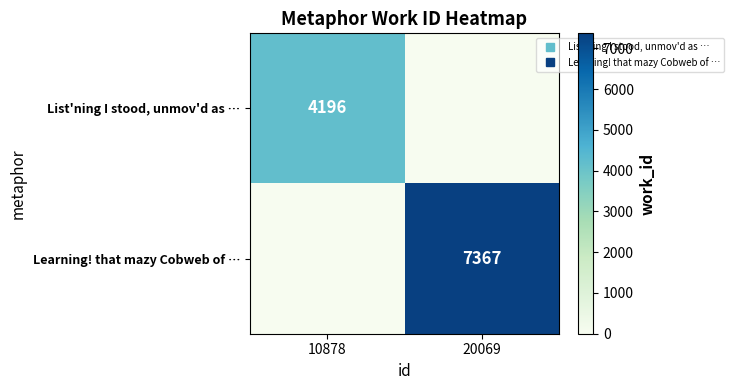

At 20069, list the series in order from smallest to largest.

List'ning I stood, unmov'd as …, Learning! that mazy Cobweb of …